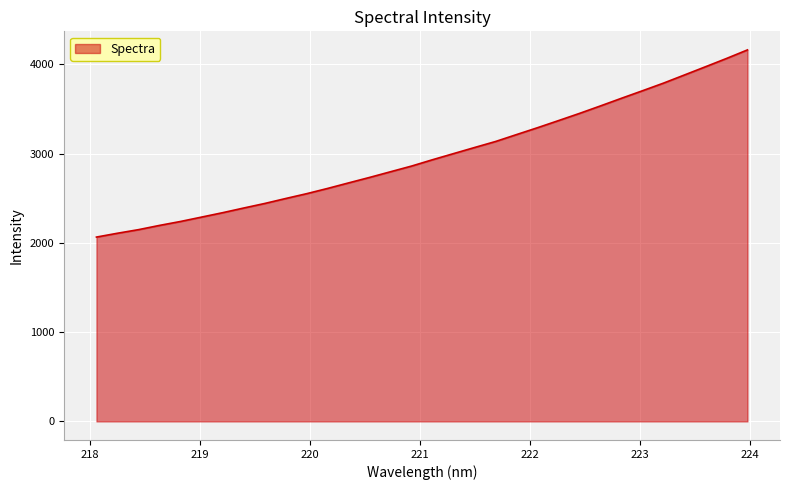

How many lines are shown in the chart?

1